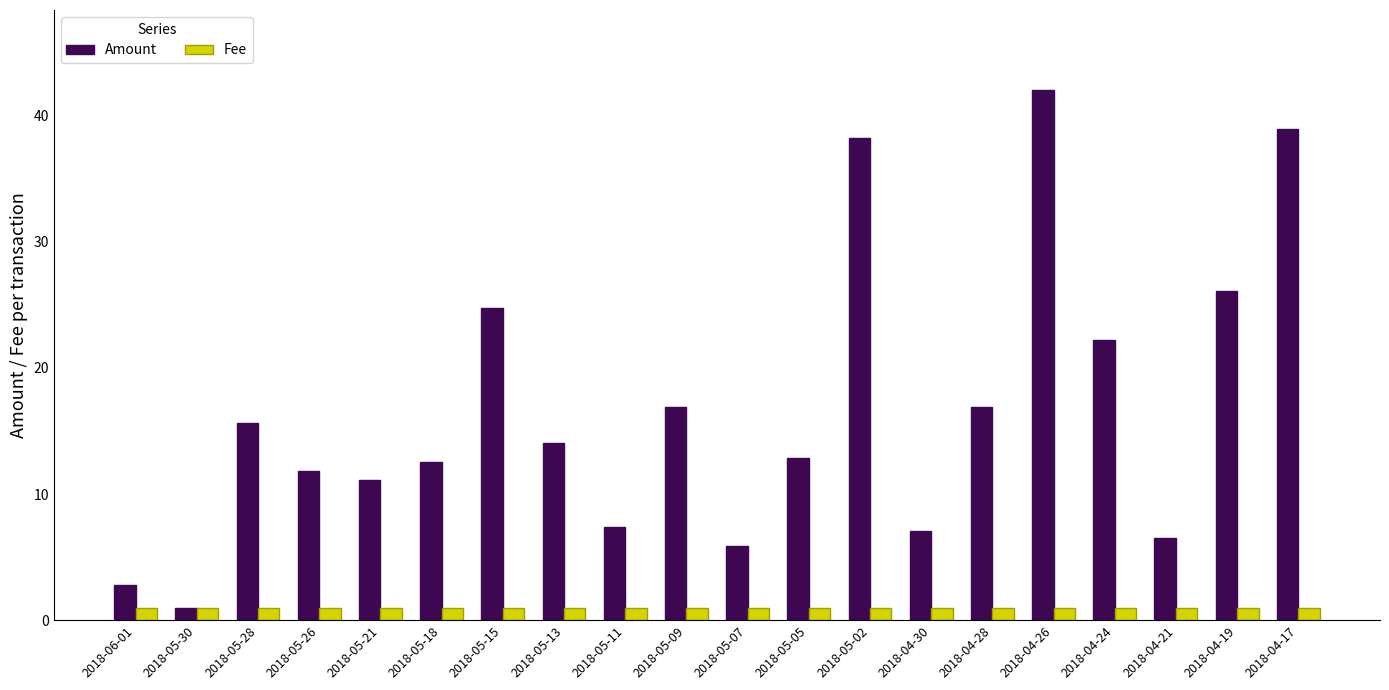

How many values in the Amount series exceed 14?

10